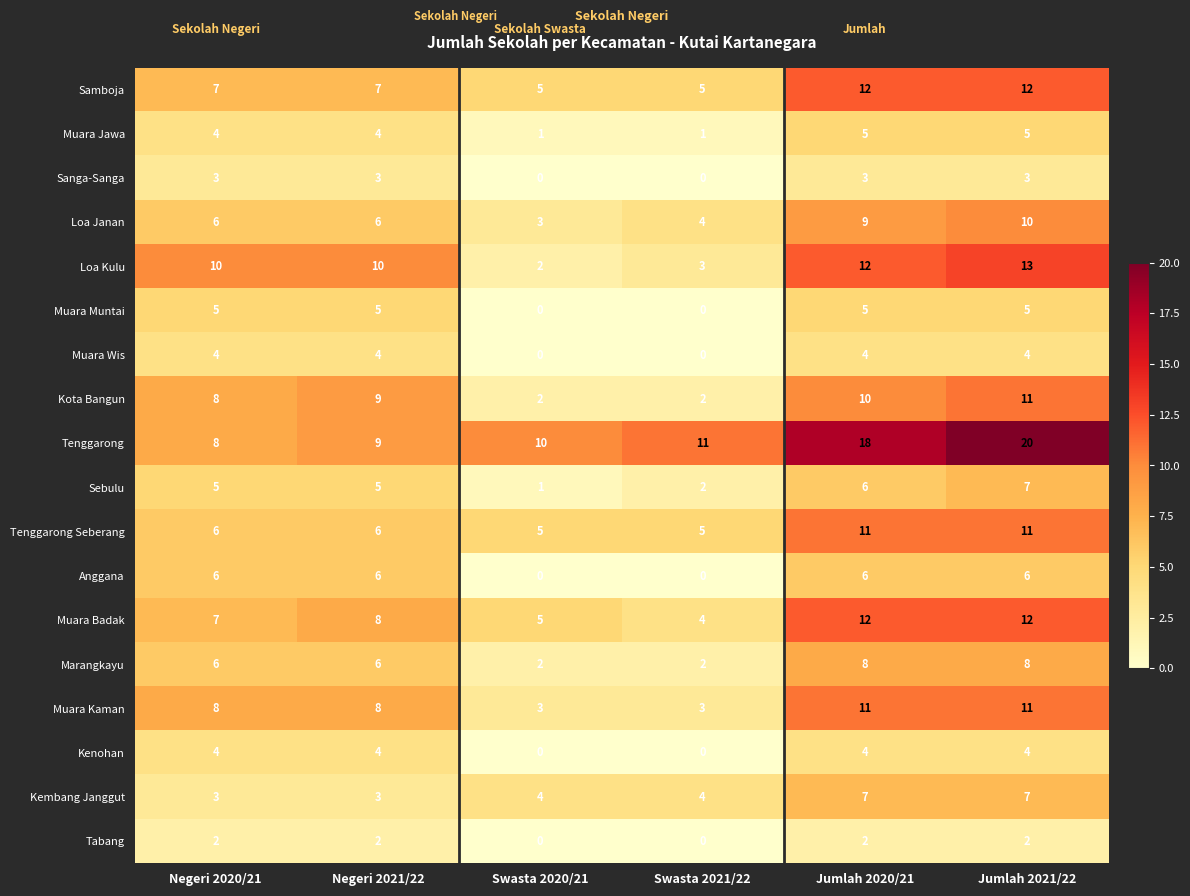

At which label is Tenggarong closest to 14?

Swasta 2021/22